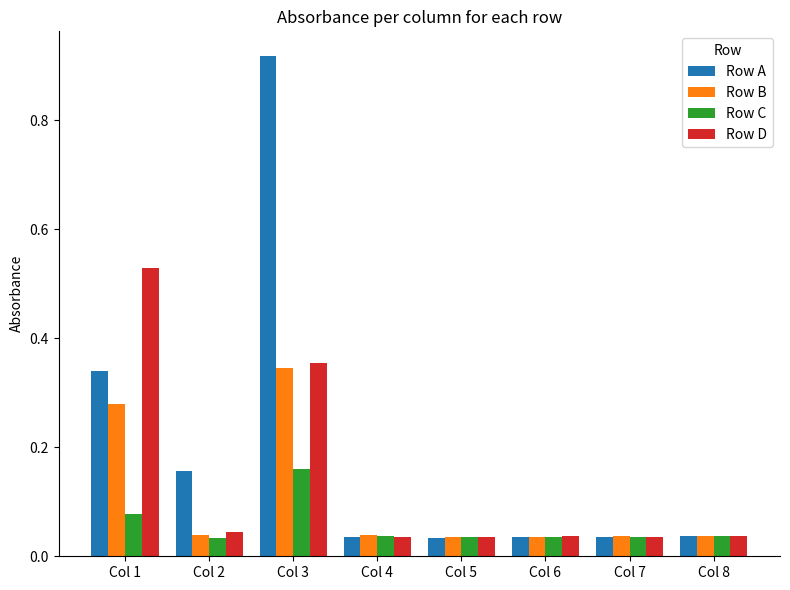

The value of Row A at Col 1 is 0.1. True or false?

False